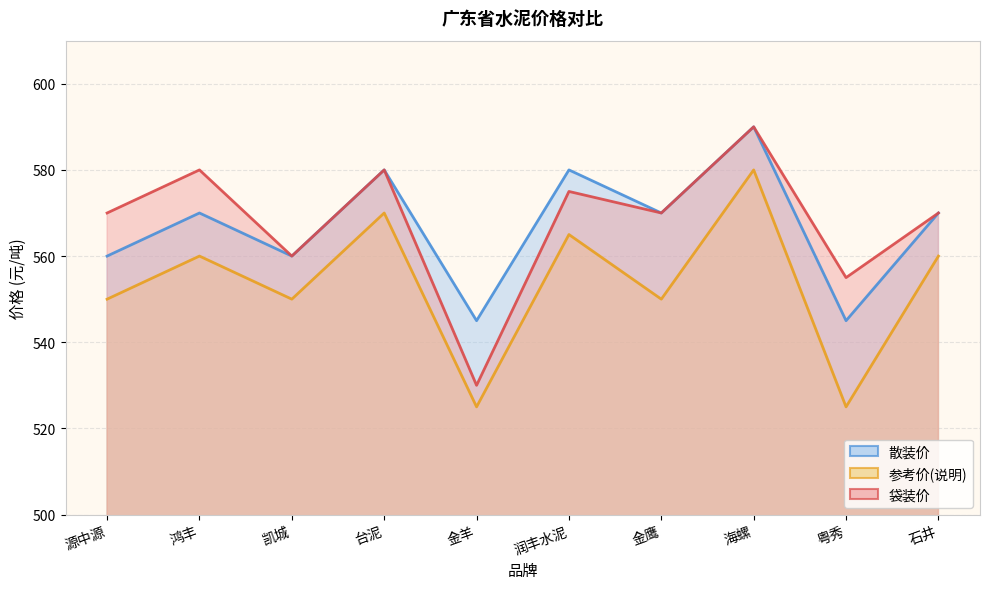

The 袋装价 series shows 934 at 鸿丰. True or false?

False